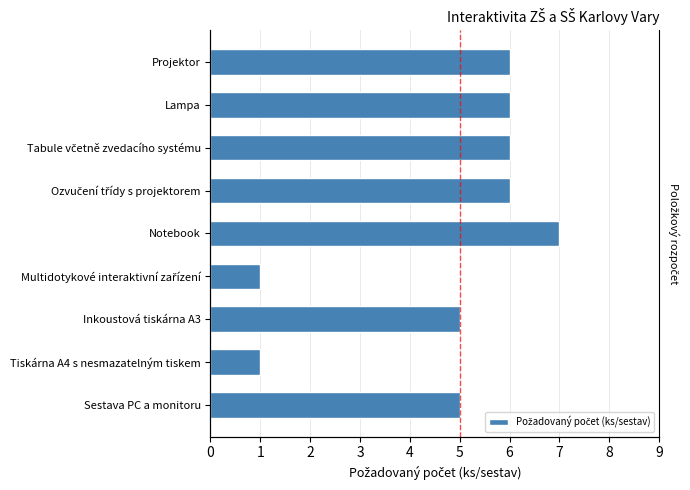

List the labels in order of value, largest first.

Notebook, Ozvučení třídy s projektorem, Tabule včetně zvedacího systému, Lampa, Projektor, Sestava PC a monitoru, Inkoustová tiskárna A3, Tiskárna A4 s nesmazatelným tiskem, Multidotykové interaktivní zařízení